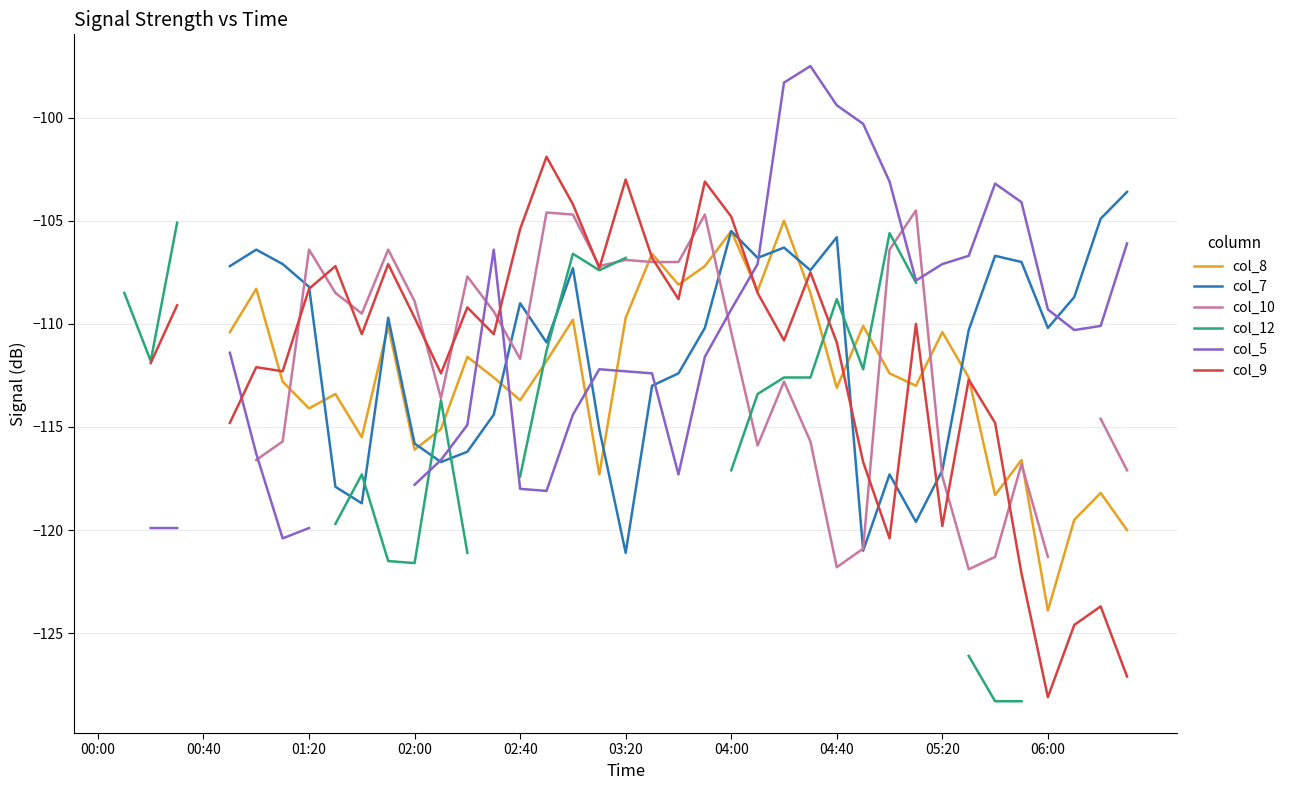

How many lines are shown in the chart?

6